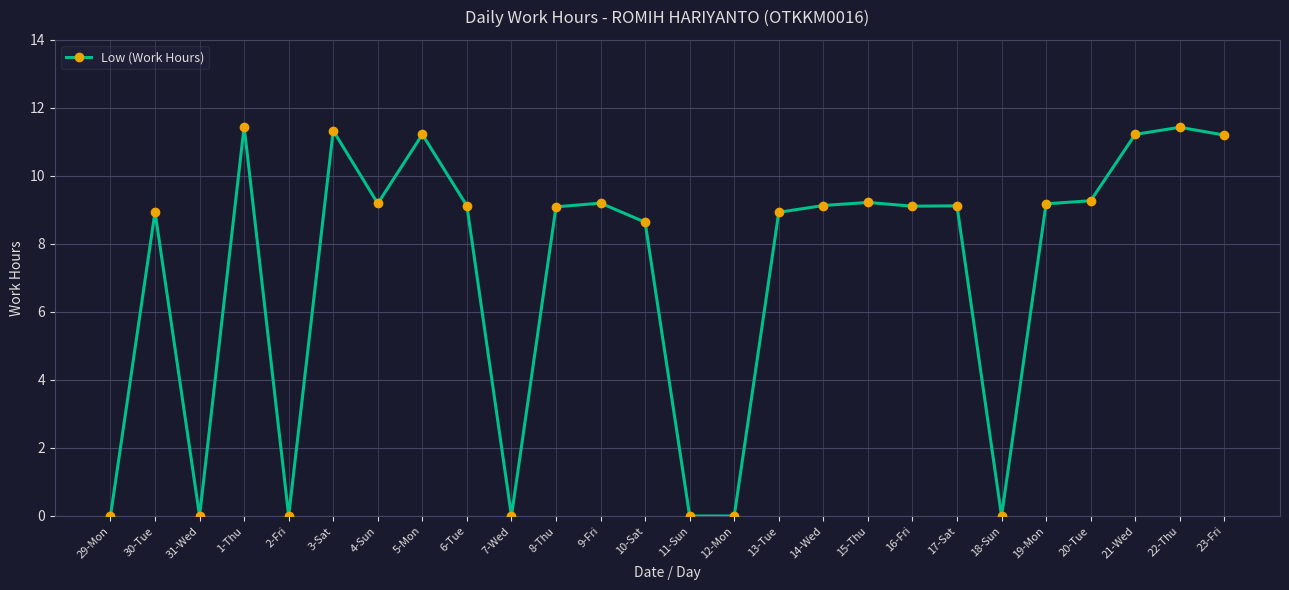

Where is the data nearest to the value 5?

10-Sat